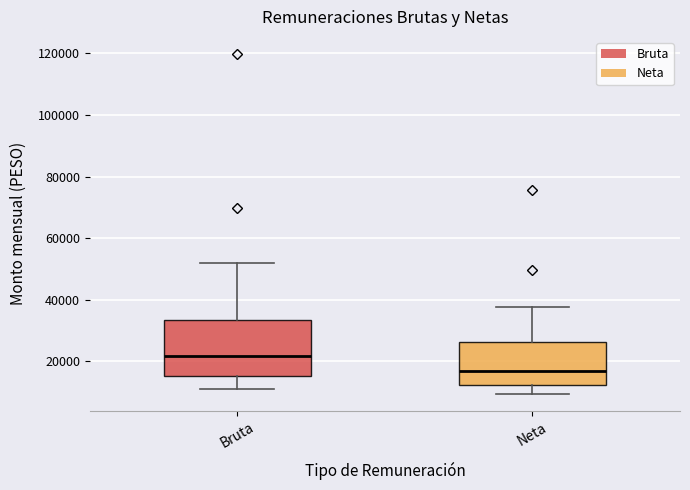

Where is the upper edge of the box for Bruta on the y-axis? The values are not printed on the chart, so give them approximately, as read against the axis.

34000